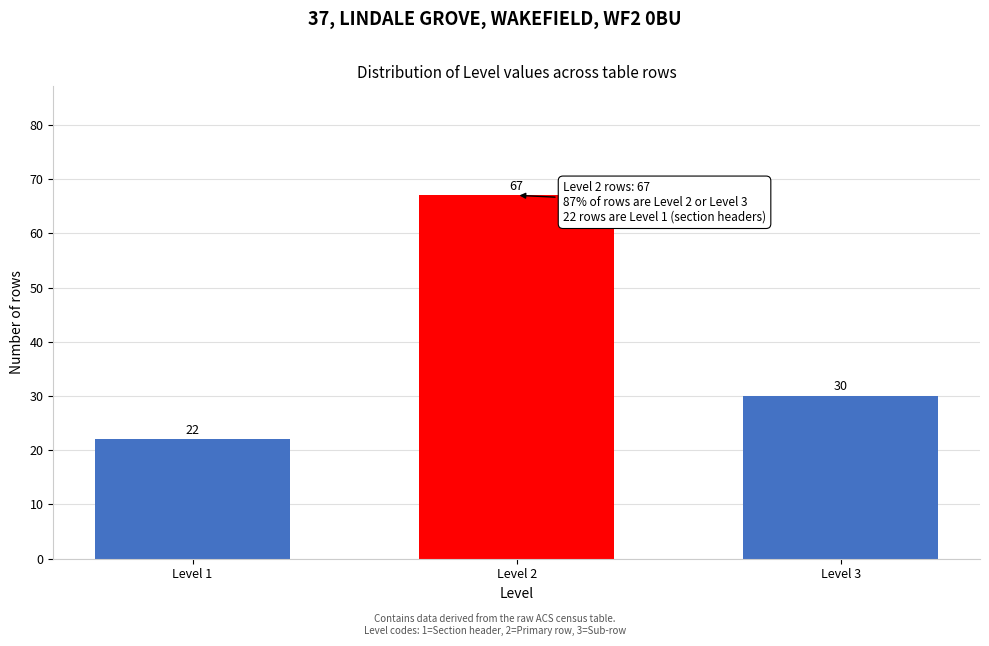

Reading right to left, transcribe all the data shown in this chart.

Level 3=30	Level 2=67	Level 1=22